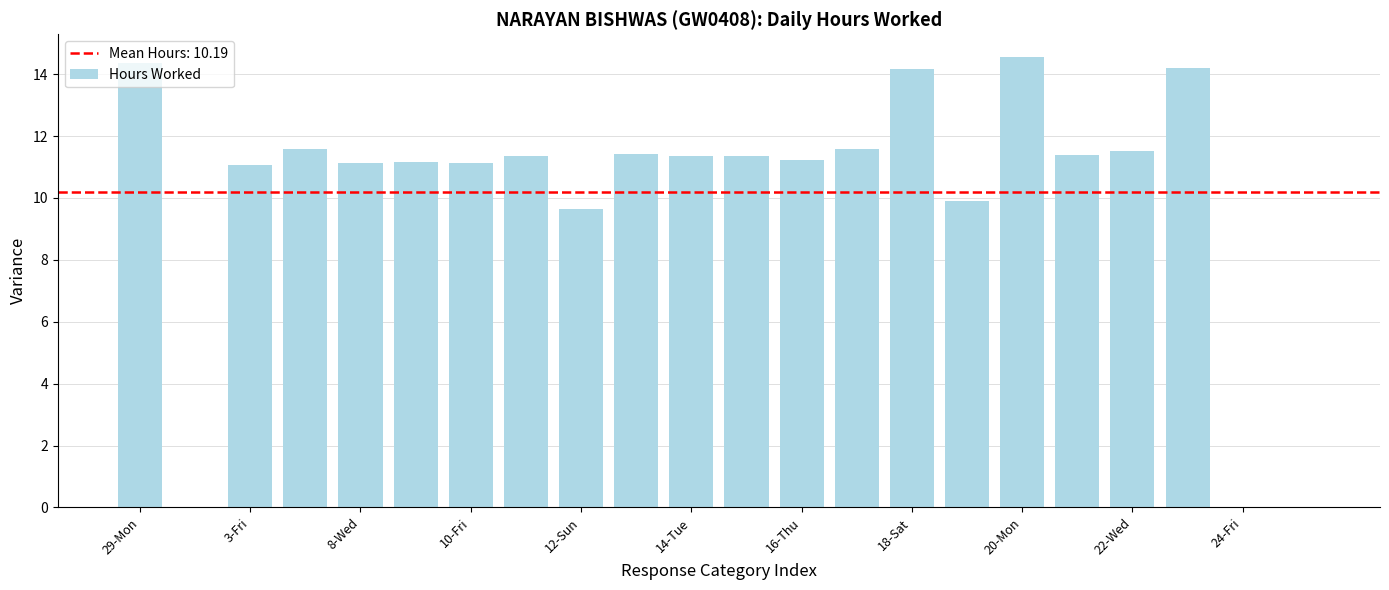

What is the greatest value displayed?

14.6